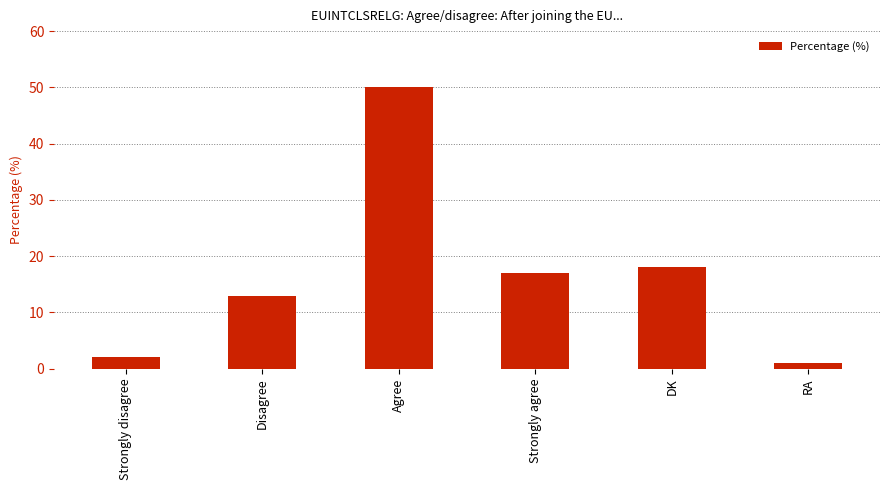

At which category does the chart reach its minimum across all series?

RA